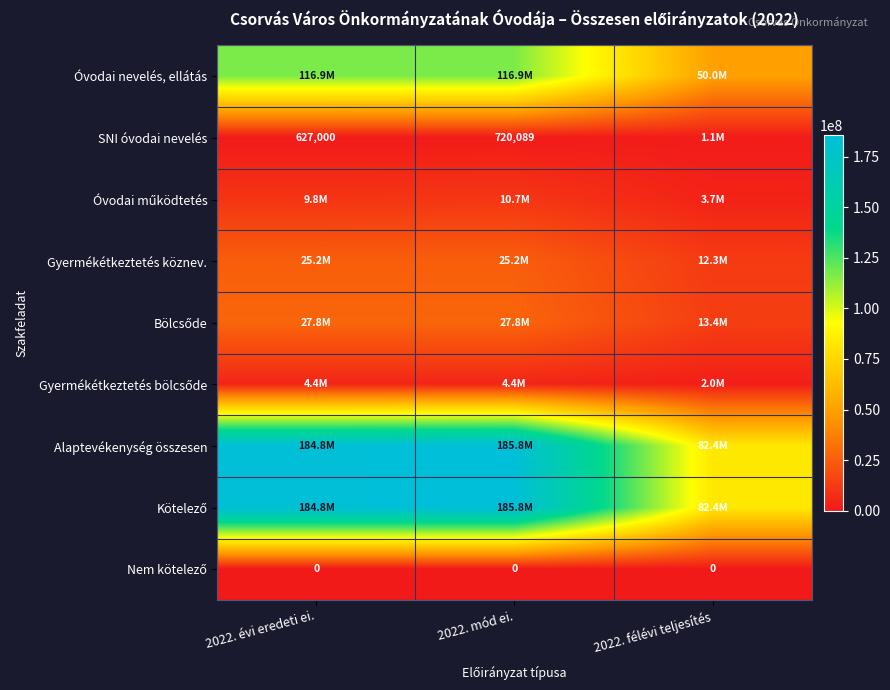

Count the Bölcsőde values in the range 13406778 to 27790400.

3